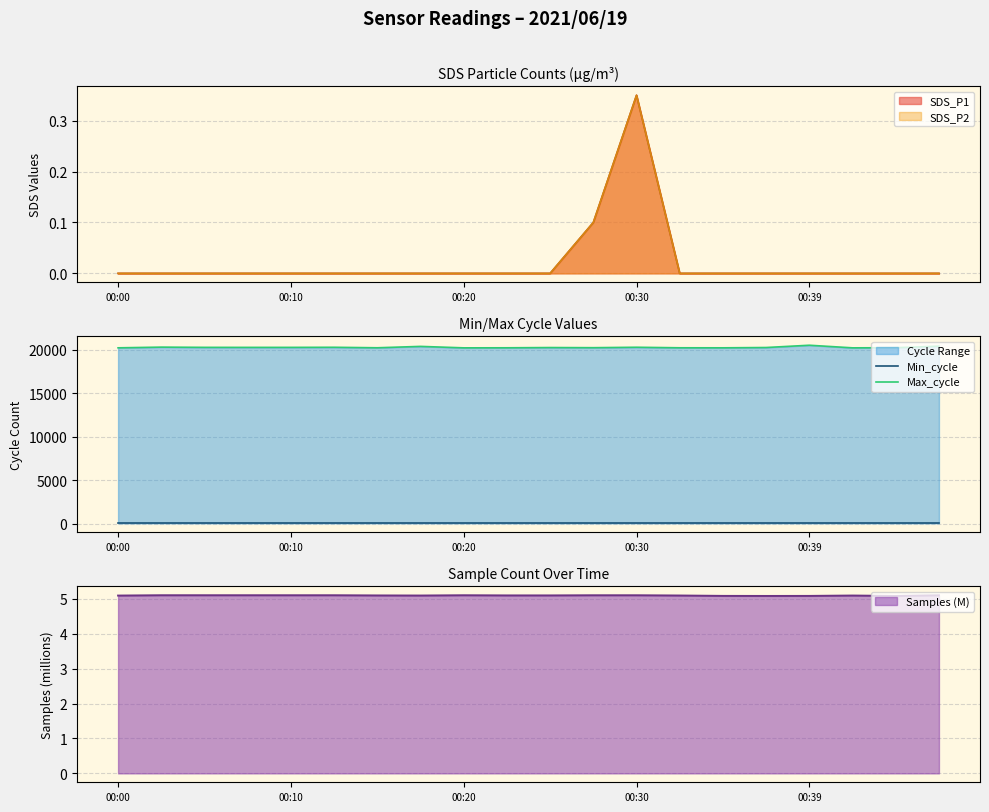

What is the minimum value shown in the chart?

28